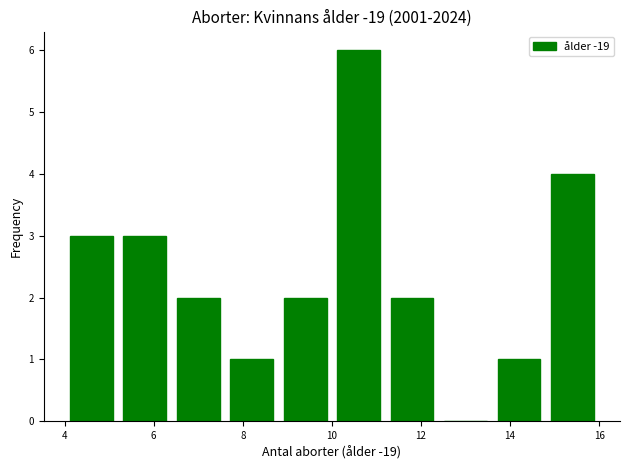

What is the height of the bar covering 13.6 to 14.8 on the x-axis? The values are not printed on the chart, so give them approximately, as read against the axis.

1